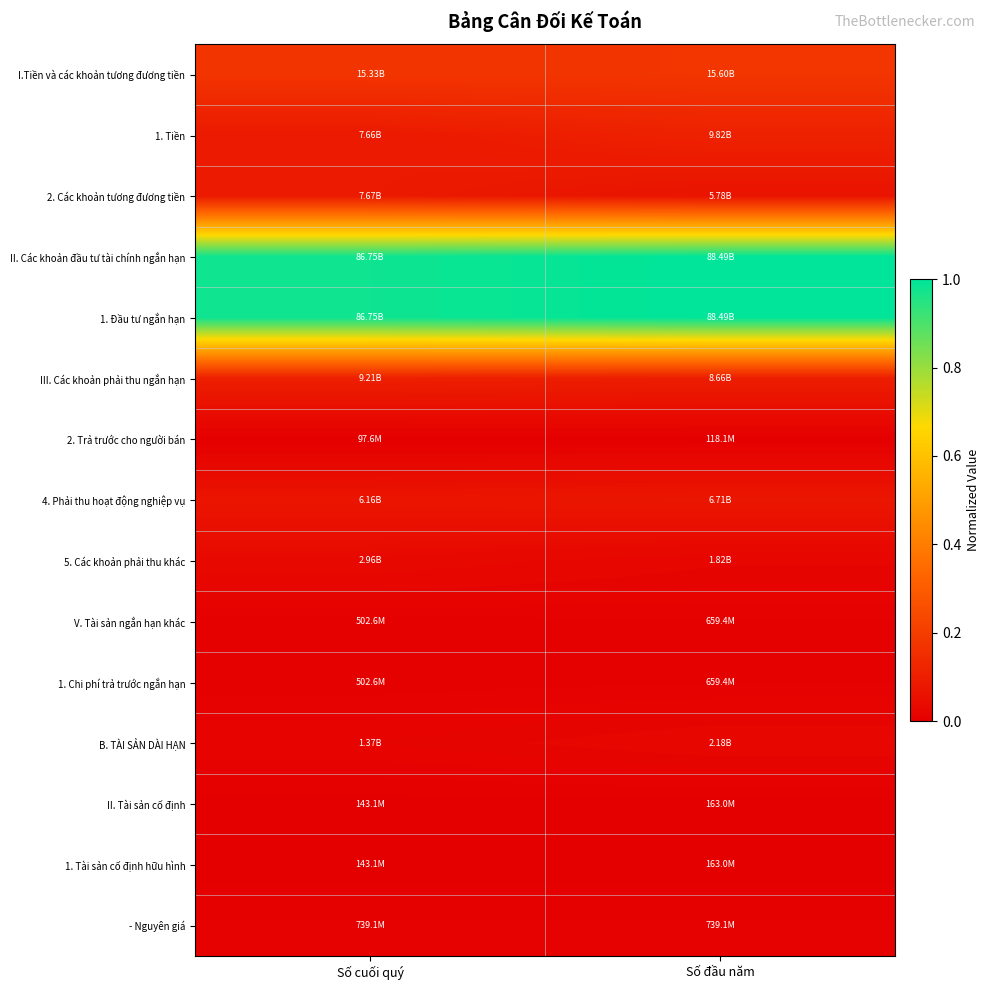

Which series has the largest range (max minus min)?

1. Tiền